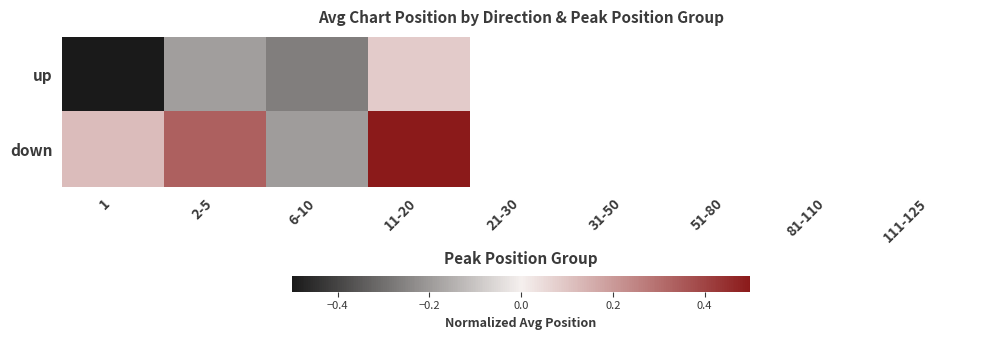

At which category is the sum across all series the highest?

11-20